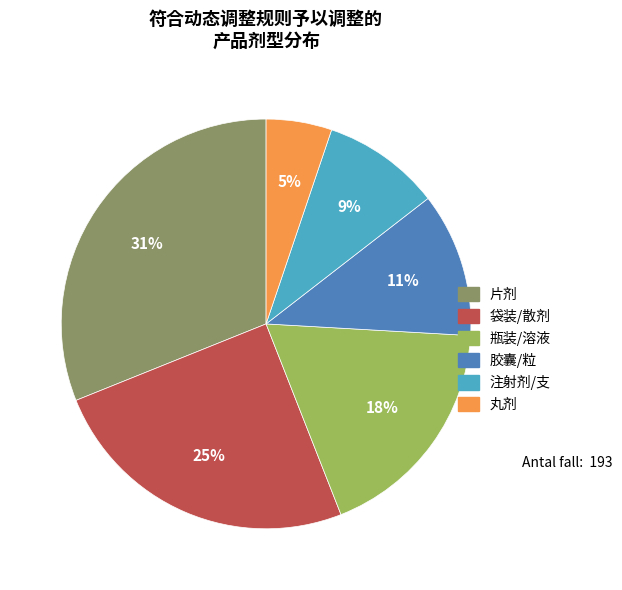

Is there a majority slice in this chart?

No